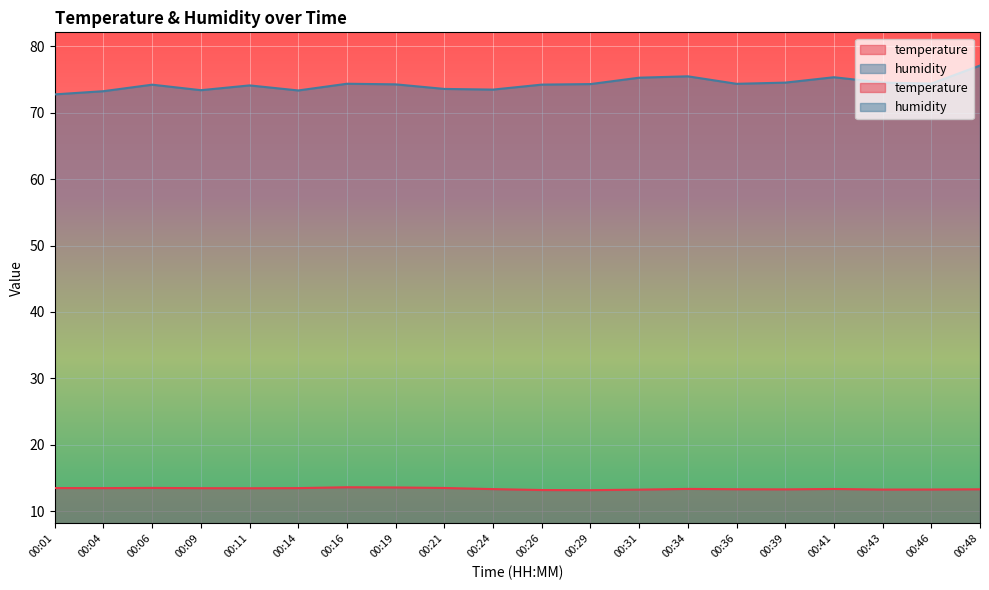

What are all the series names shown in the legend?

temperature, humidity